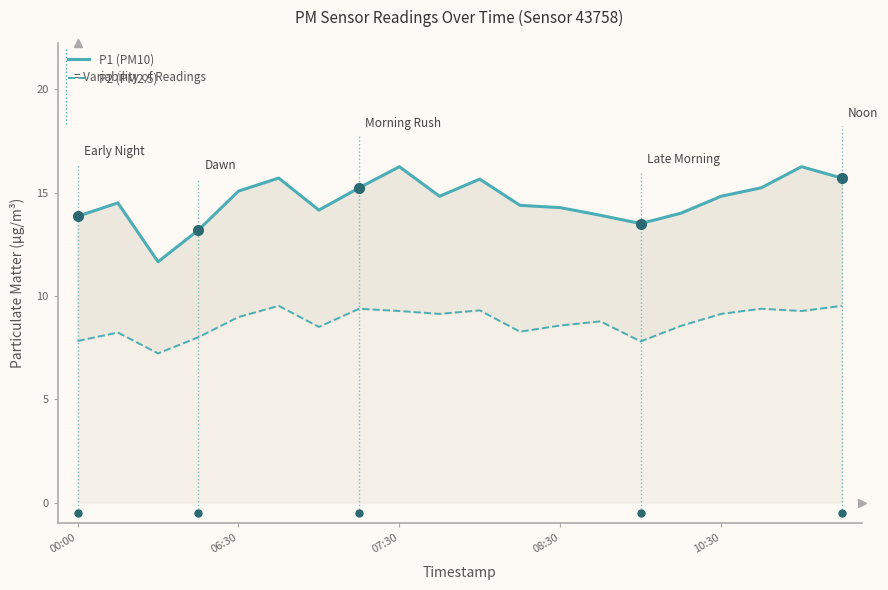

Read the P2 (PM2.5) value at 15.

8.6